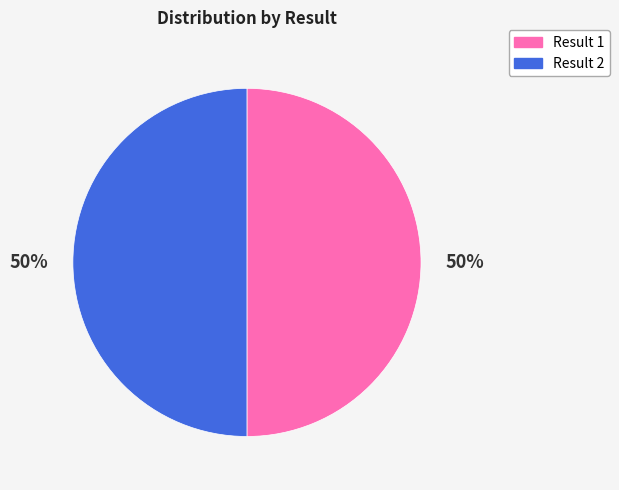

How many slices are in this pie chart?

2